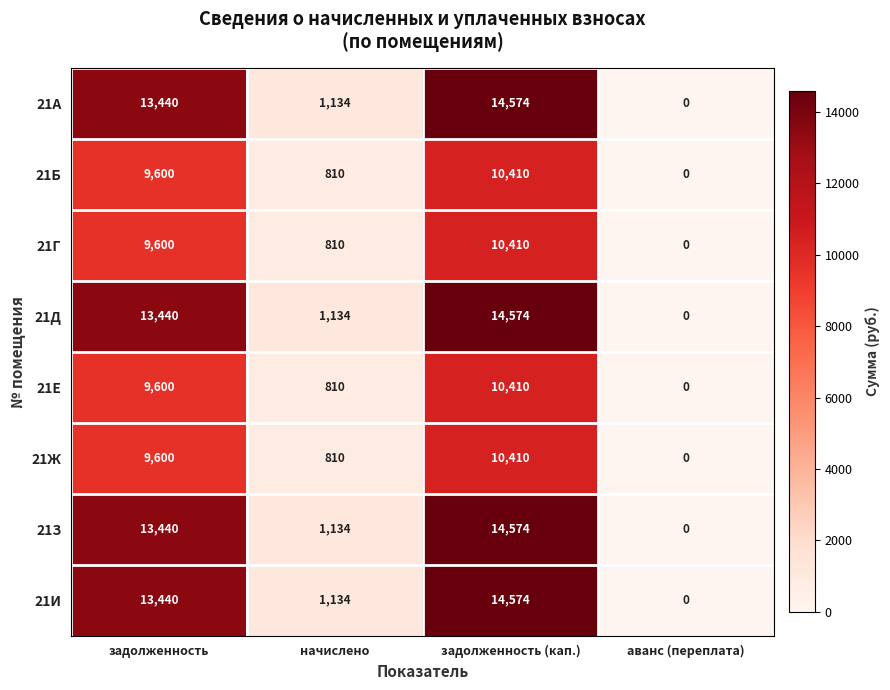

Rank the categories by 21Ж value from lowest to highest.

аванс (переплата), начислено, задолженность, задолженность (кап.)